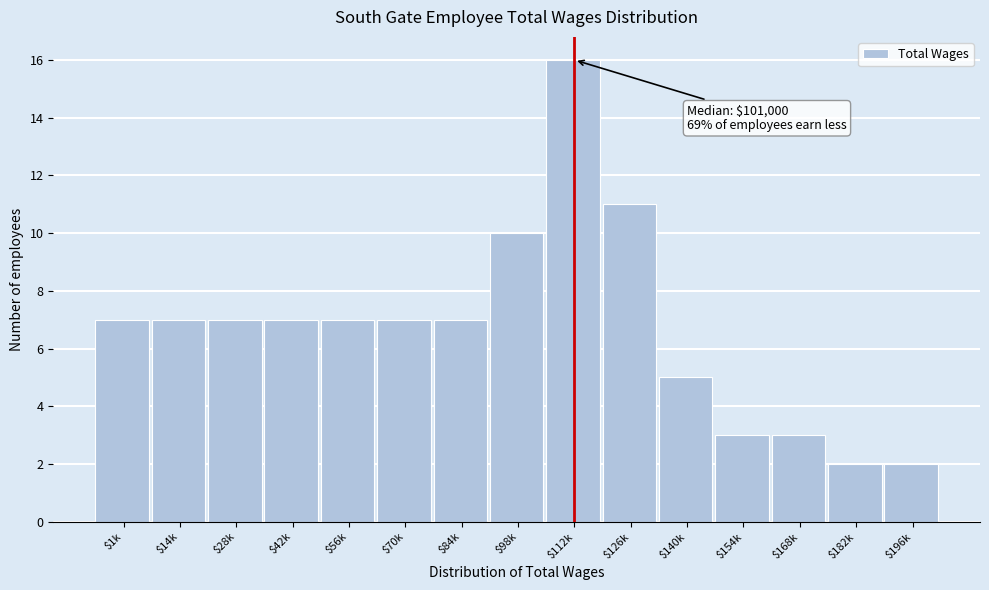

Reading right to left, transcribe all the data shown in this chart.

2	2	3	3	5	11	16	10	7	7	7	7	7	7	7